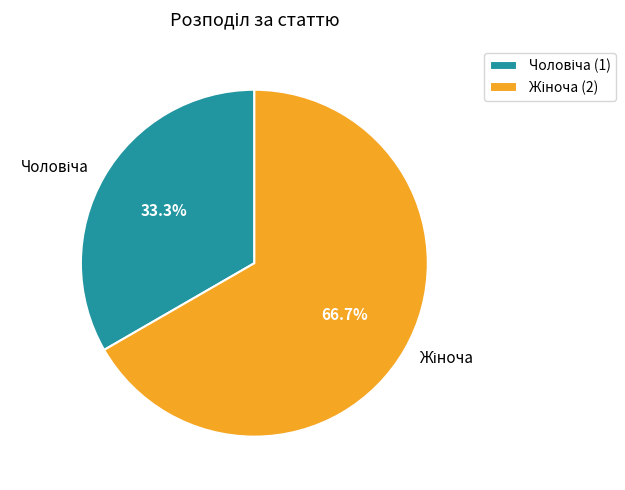

Is there any slice that represents more than half of the pie?

Yes